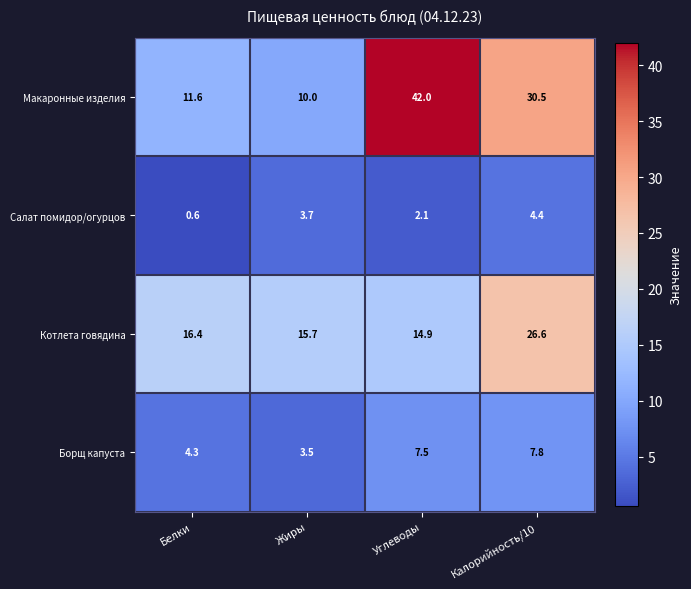

What is the total value across all series at Углеводы?

66.5